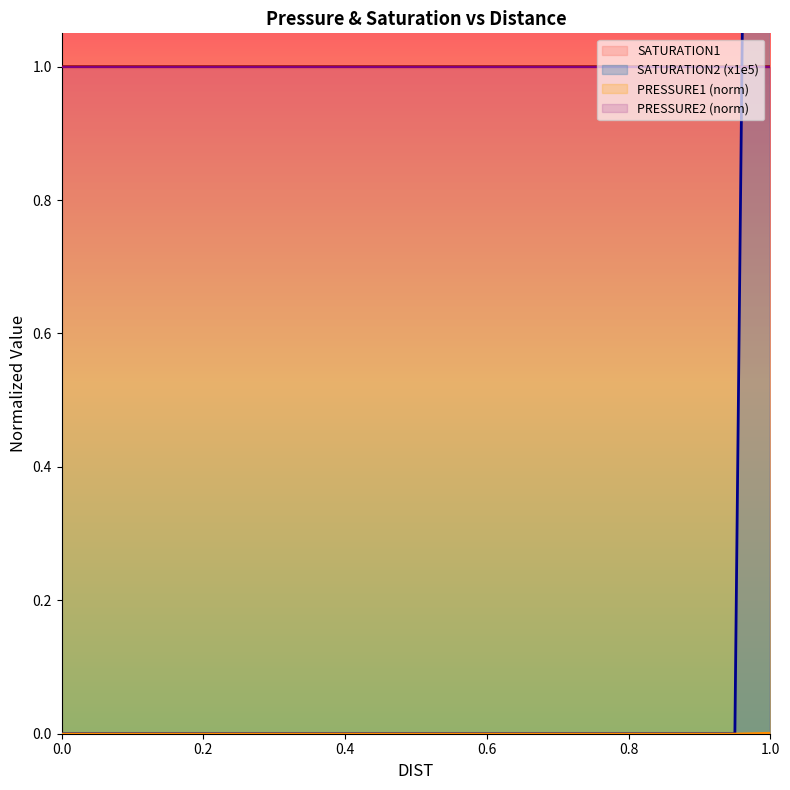

What is the maximum value for SATURATION1?

1.0